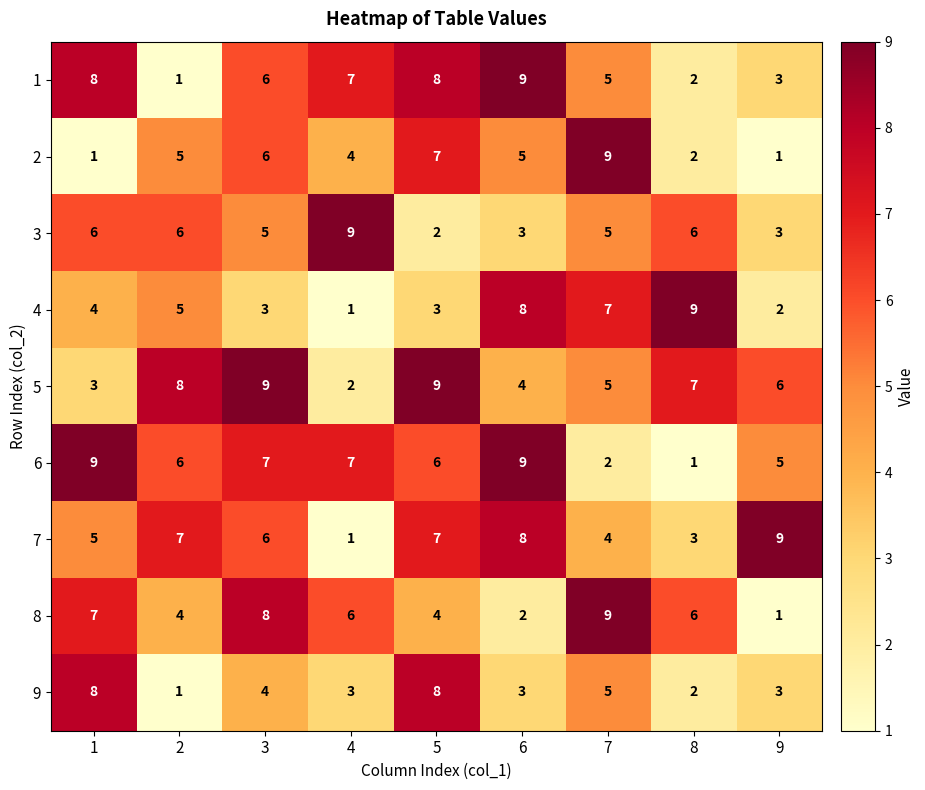

True or false: 1 has a value of 4 at 8.

False